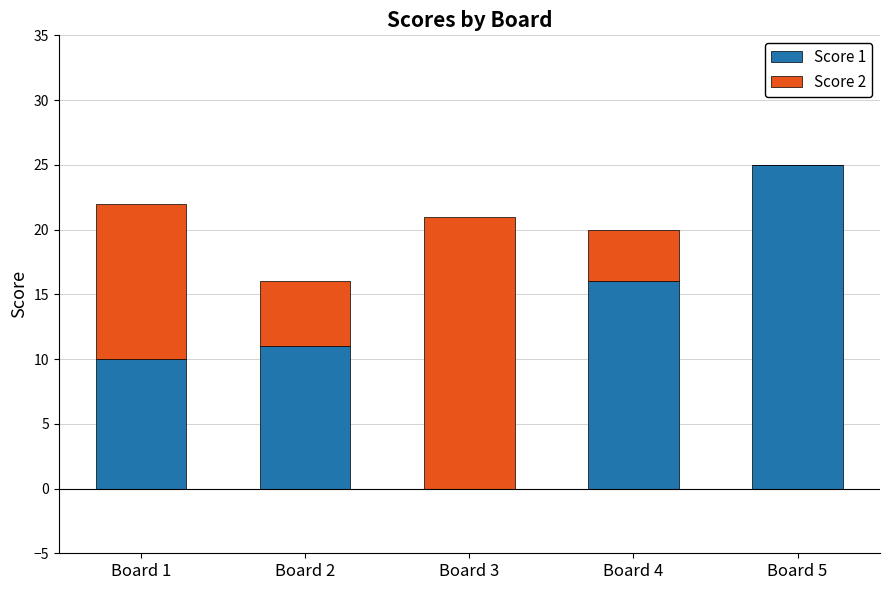

At which category is the sum across all series the highest?

Board 5